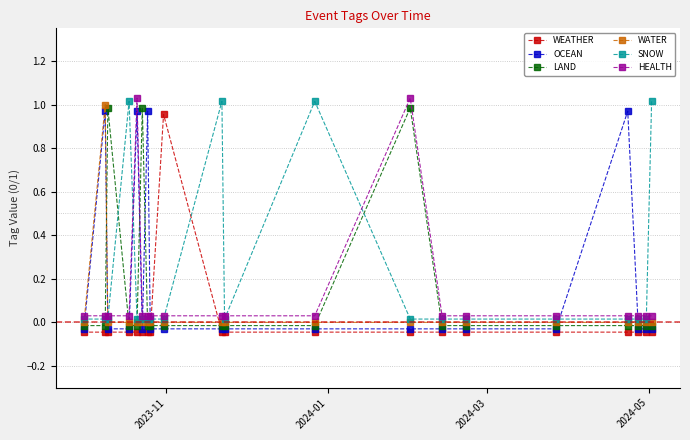

Is this an area chart (filled region under the line)?

No